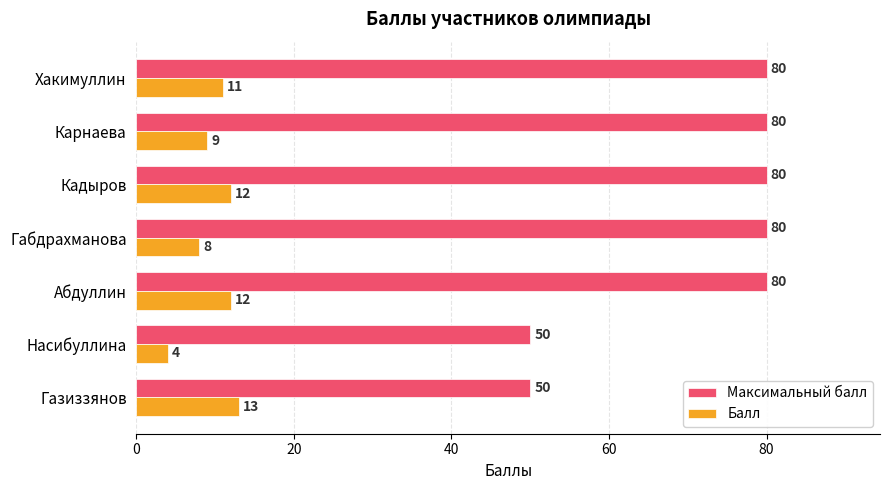

Which series has the largest range (max minus min)?

Максимальный балл